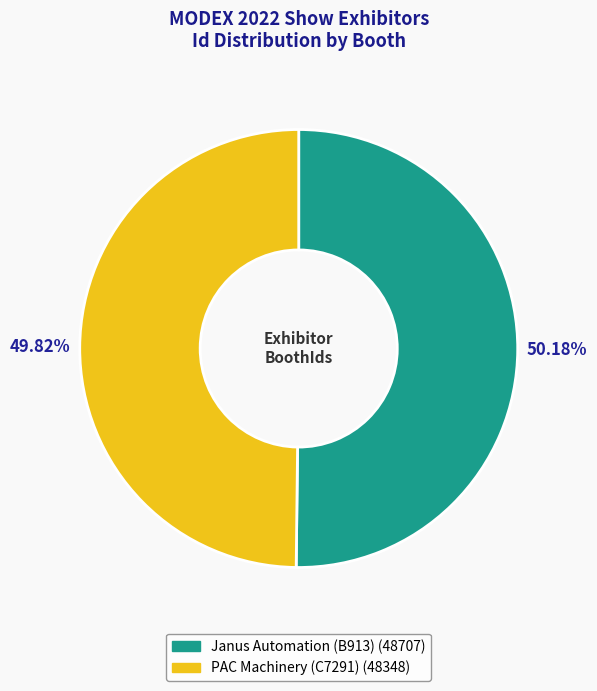

What percentage do PAC Machinery (C7291) and Janus Automation (B913) together represent?

100.0%